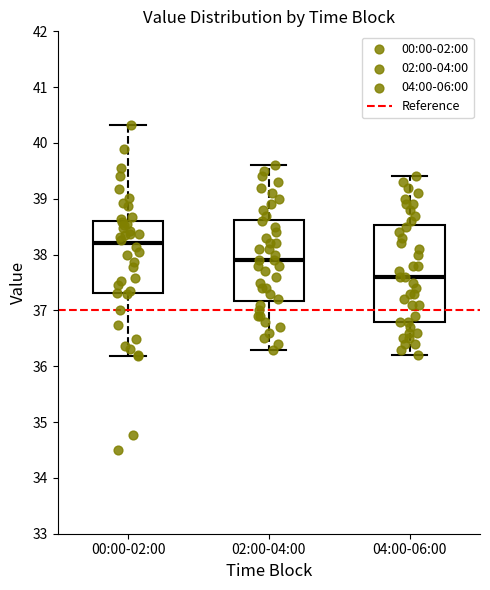

Reading left to right, transcribe this box plot: for each box, give where its median line is, the range the box spans, and where its two whiskers end, as read against the y-axis. The values are not printed on the chart, so give them approximately, as read against the axis.

00:00-02:00: median 38.2, box 37.3 to 38.6, whiskers 36.2 to 40.3
02:00-04:00: median 37.9, box 37.2 to 38.6, whiskers 36.3 to 39.6
04:00-06:00: median 37.6, box 36.8 to 38.5, whiskers 36.2 to 39.4